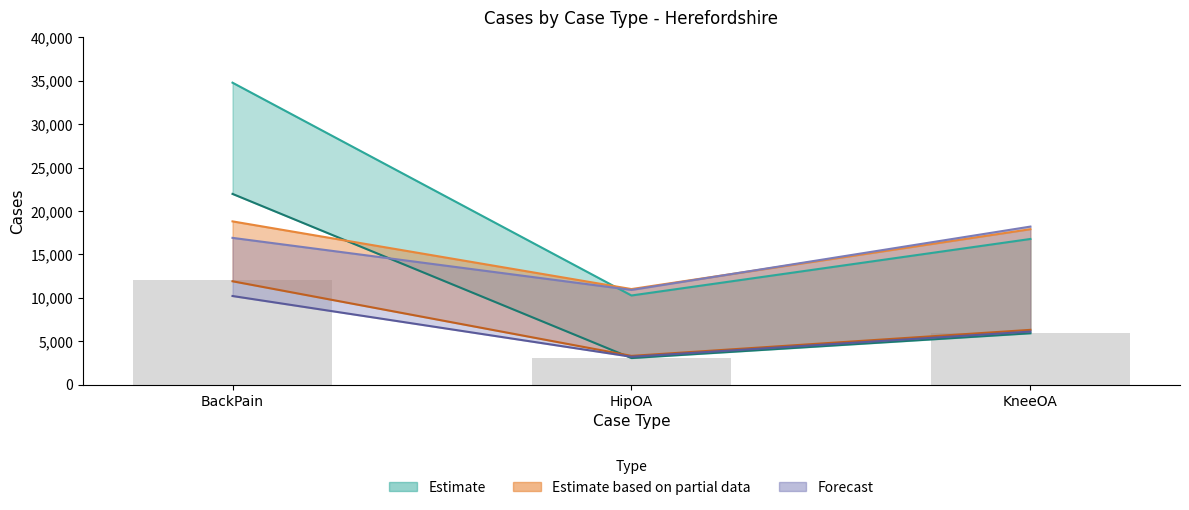

The CasesSeverePercentage series shows 10789 at KneeOA. True or false?

False